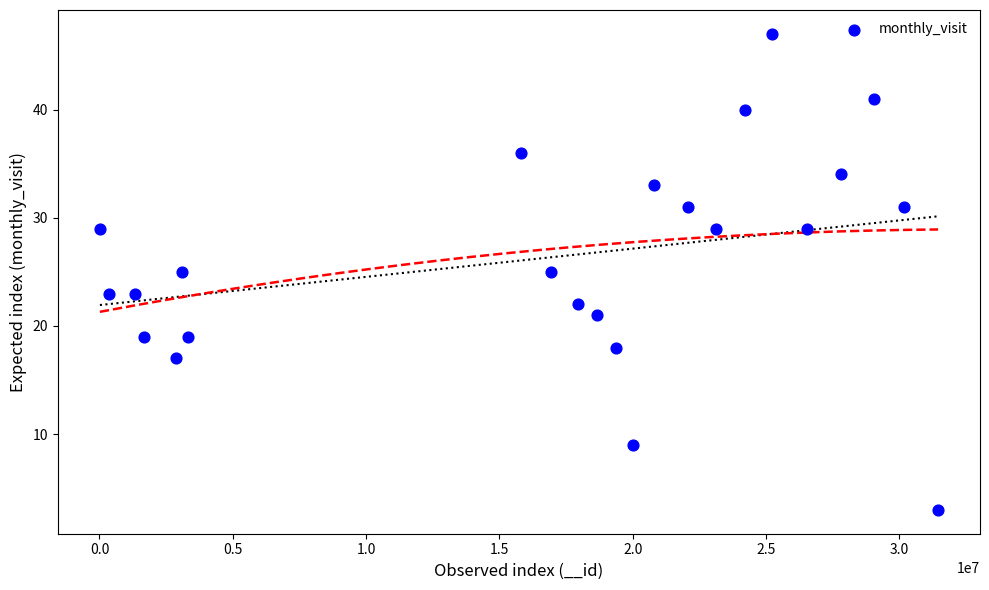

What is the range of Y values (max minus min)?

44